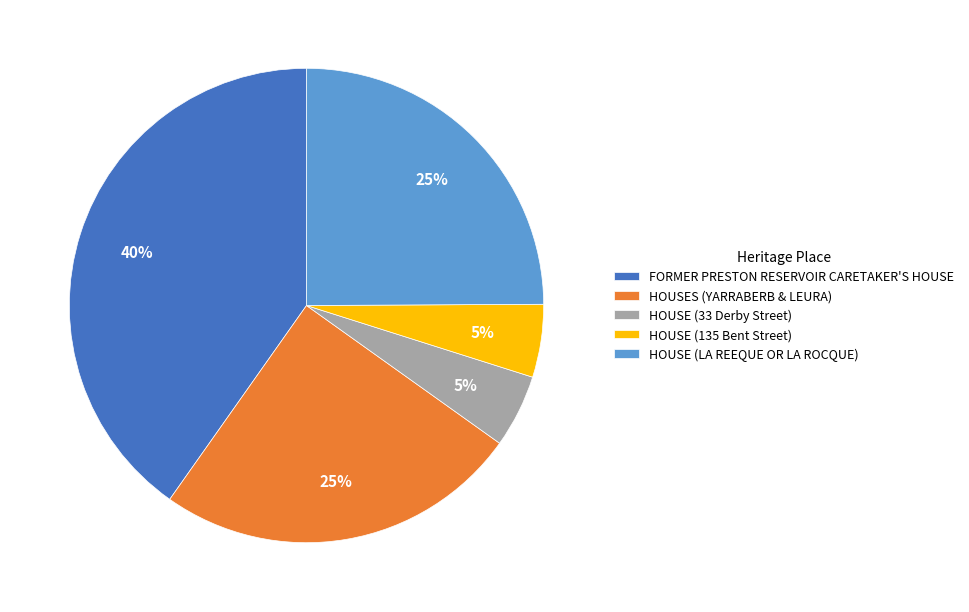

To the nearest percent, what is the difference between the largest and smallest slice percentages?

35%